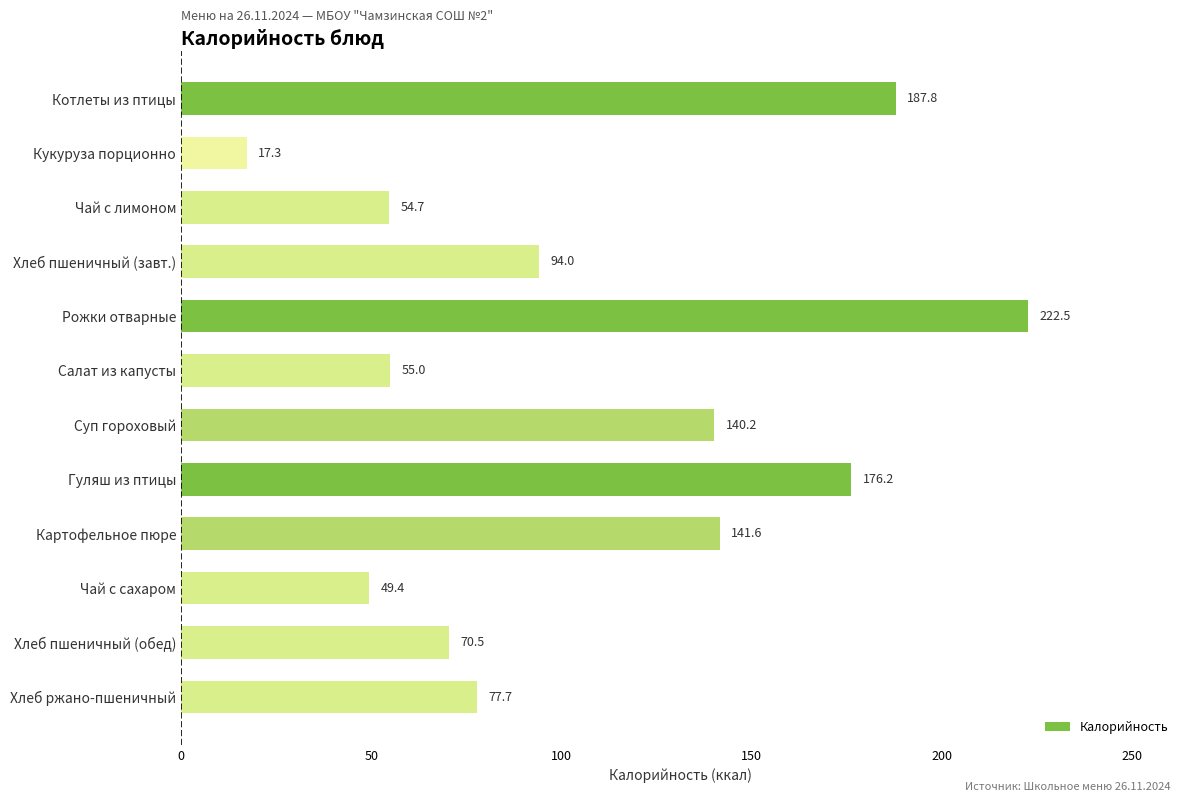

What is the label of the 1st bar from the top?

Котлеты из птицы